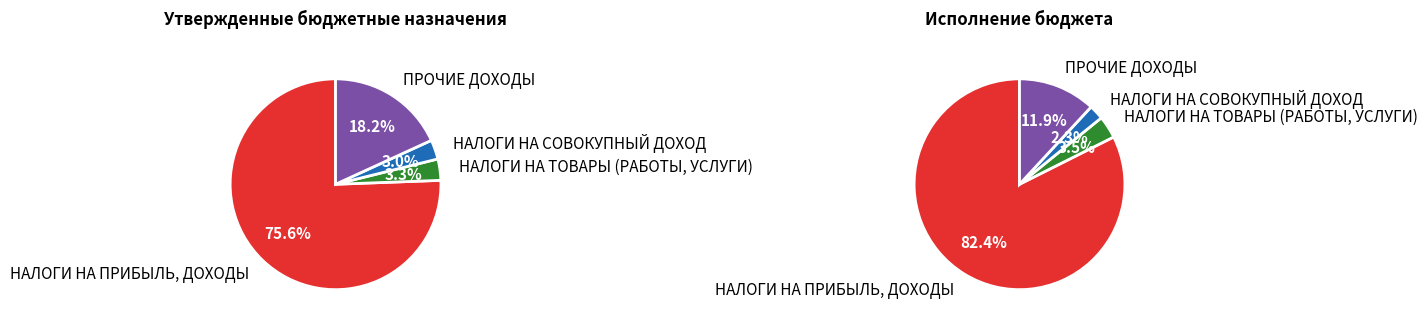

What percentage is the НАЛОГИ НА СОВОКУПНЫЙ ДОХОД slice, to the nearest percent?

3%